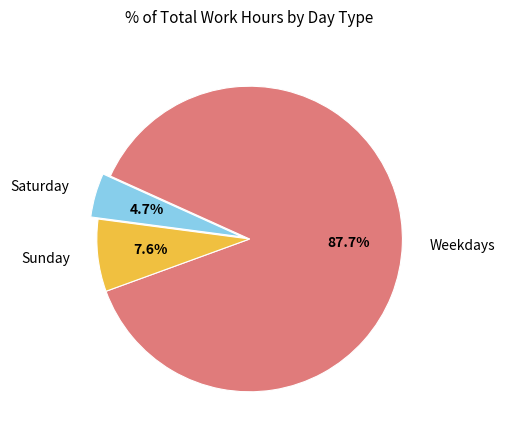

Combined, do Saturday and Weekdays account for over 50%?

Yes